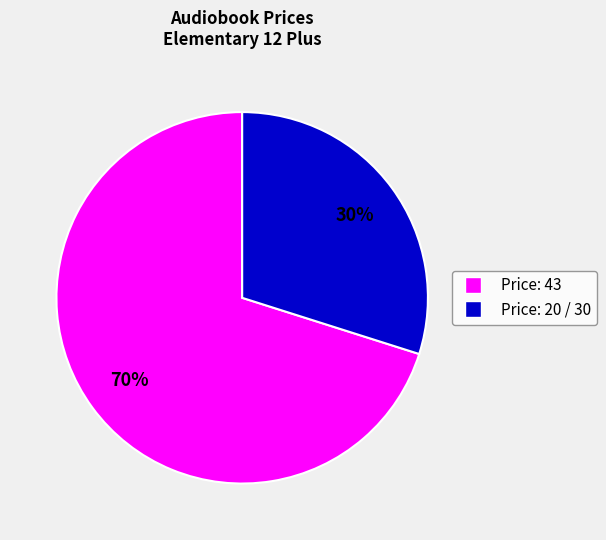

To the nearest percent, what is the average slice percentage?

50%